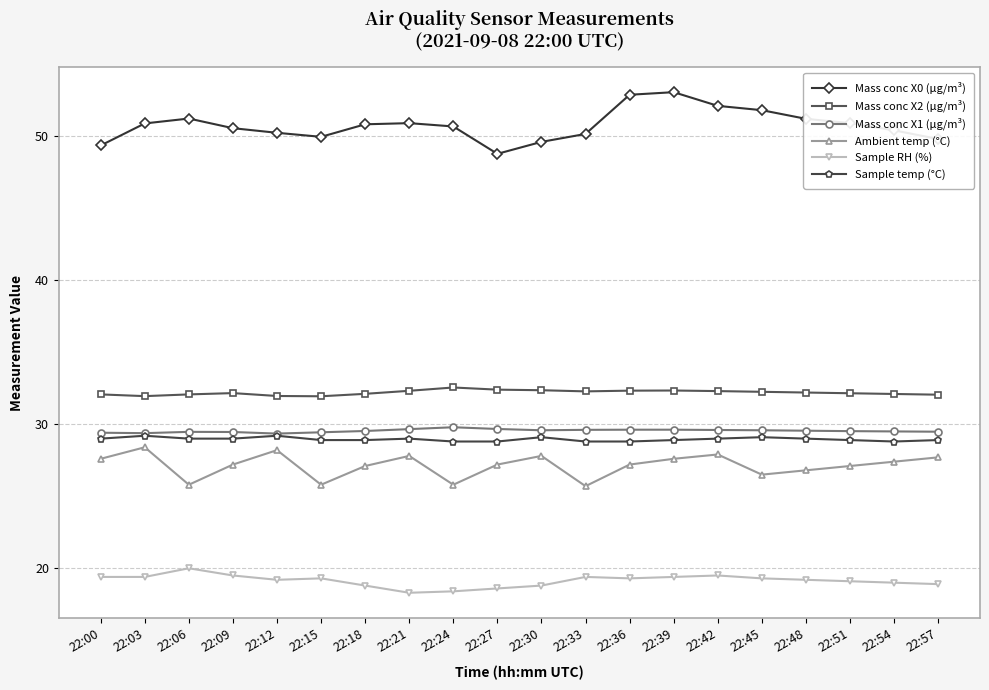

At how many categories does at least one series exceed 34?

20